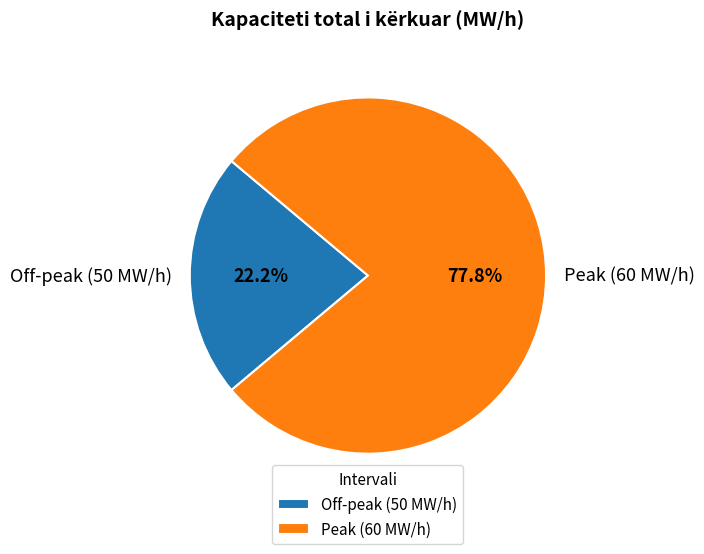

Which slice is the largest?

Peak (60 MW/h)